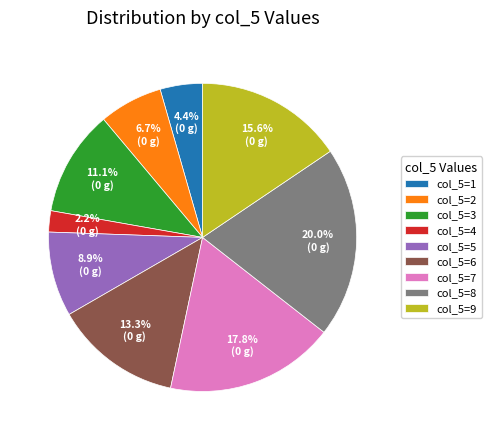

Which has a higher value, col_5=6 or col_5=3?

col_5=6